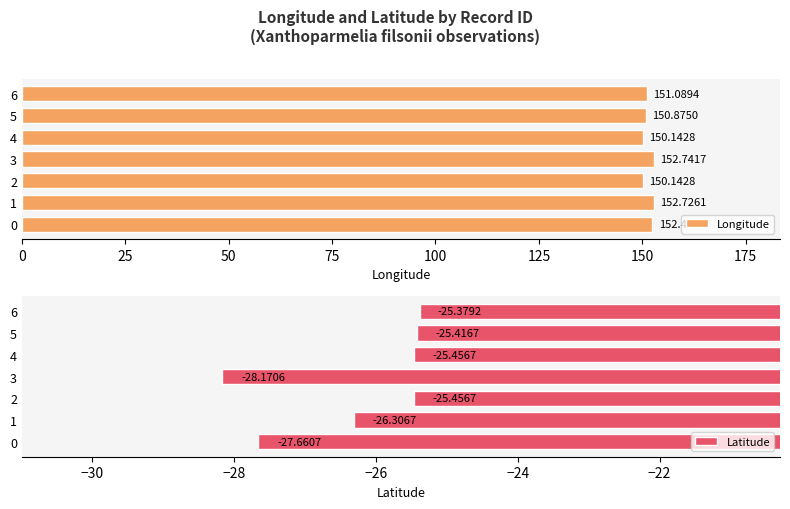

Rank the series by their maximum value, from lowest to highest.

Latitude, Longitude